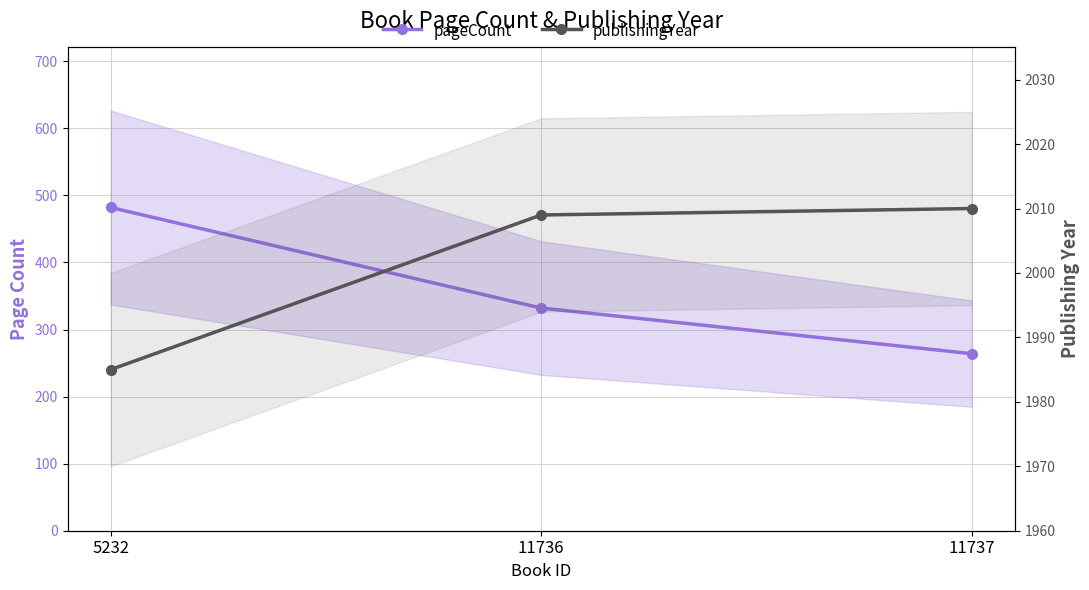

Which has a higher value, 11737 or 5232?

5232